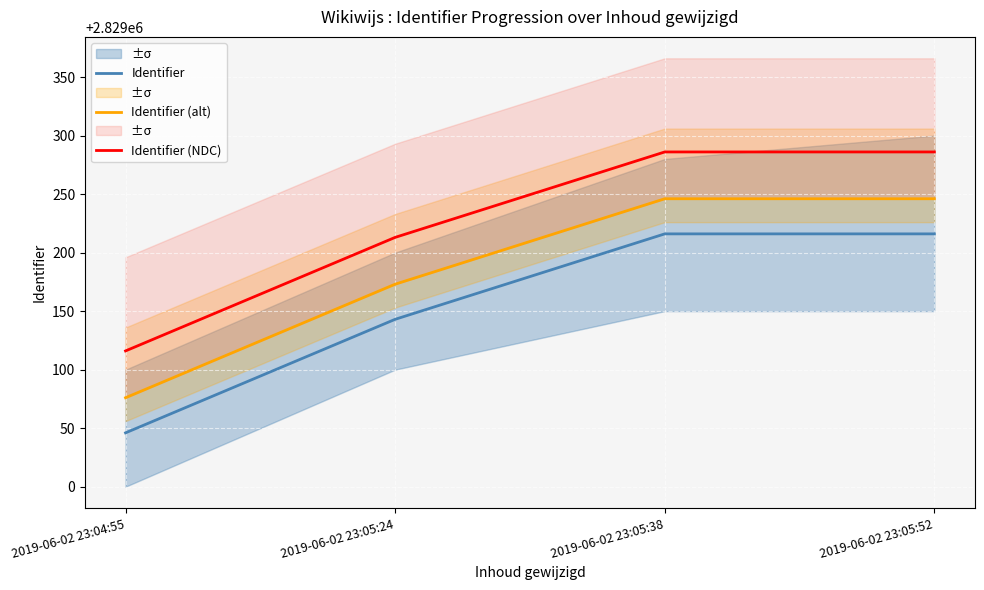

Which series has the largest range (max minus min)?

Identifier